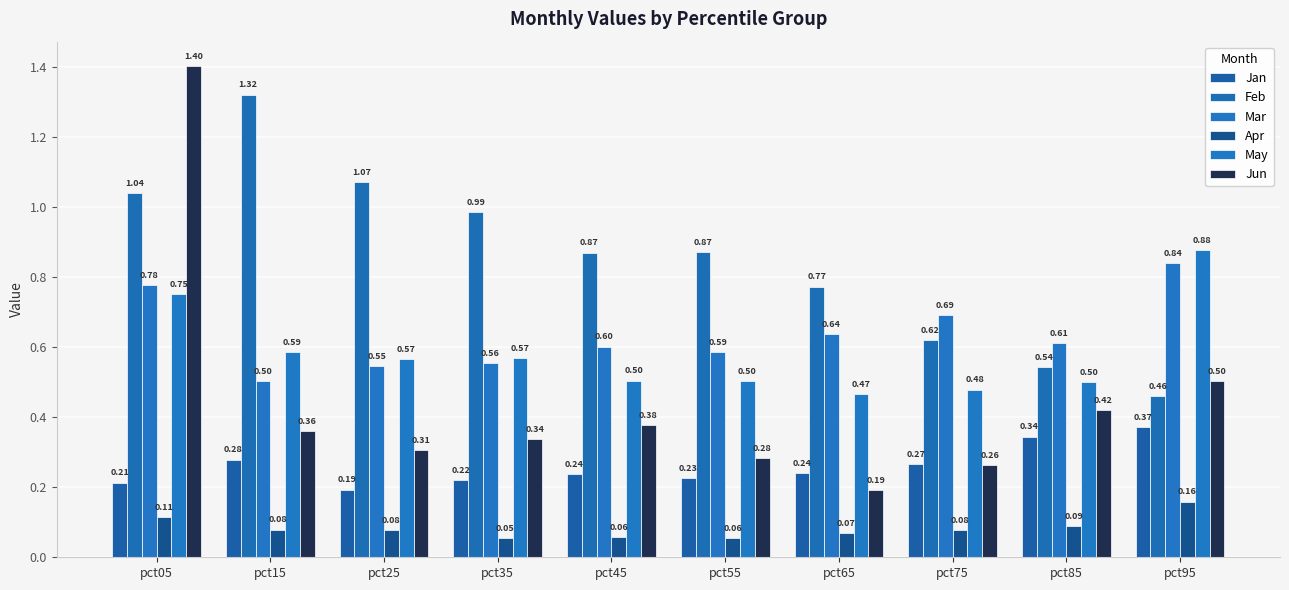

What is the value of the Feb bar at the 2nd from the left?

1.3